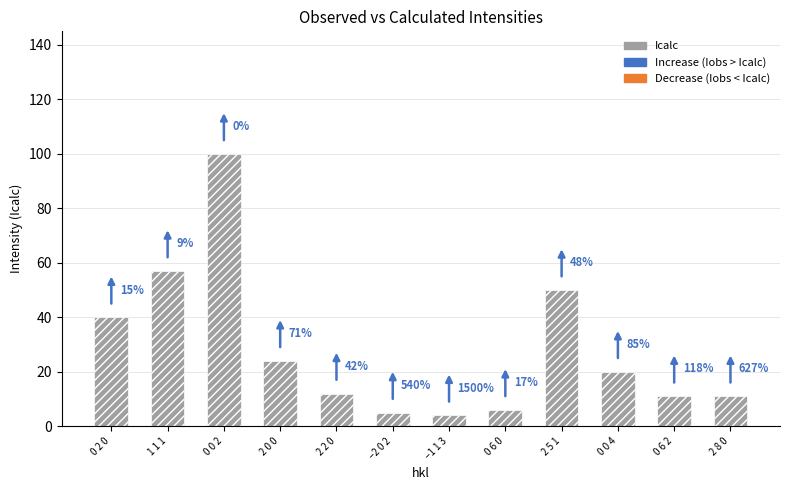

Reading left to right, what are all the values shown in this chart?

0 2 0=40	1 1 1=57	0 0 2=100	2 0 0=24	2 2 0=12	−2 0 2=5	−1 1 3=4	0 6 0=6	2 5 1=50	0 0 4=20	0 6 2=11	2 8 0=11